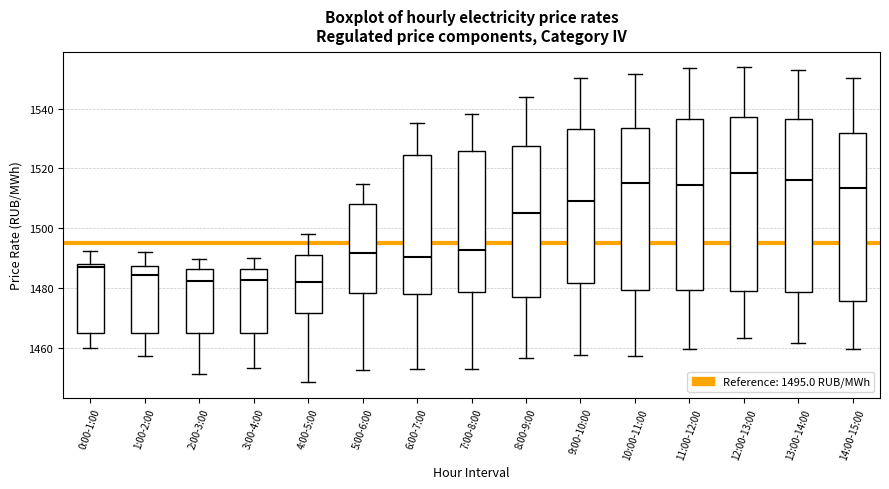

Where is the upper edge of the box for 0:00-1:00 on the y-axis? The values are not printed on the chart, so give them approximately, as read against the axis.

1488